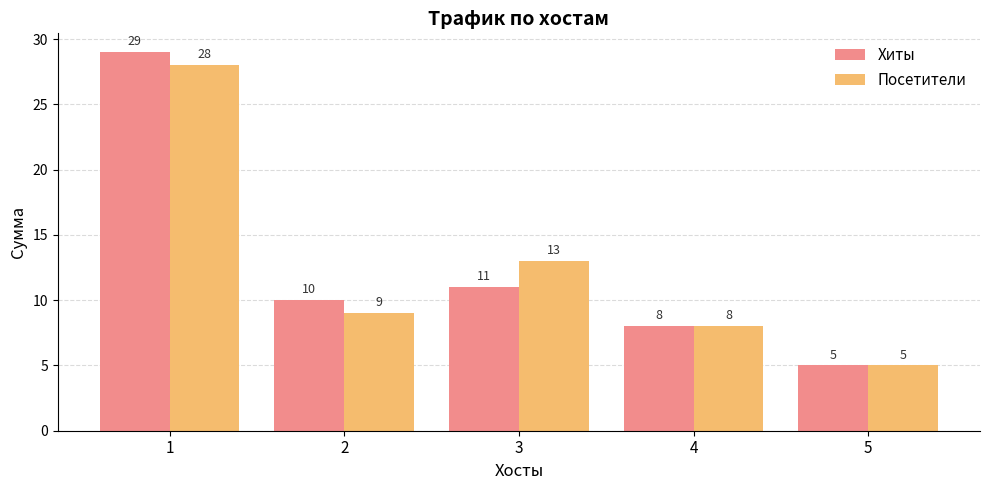

What is the sum of all Хиты values?

63